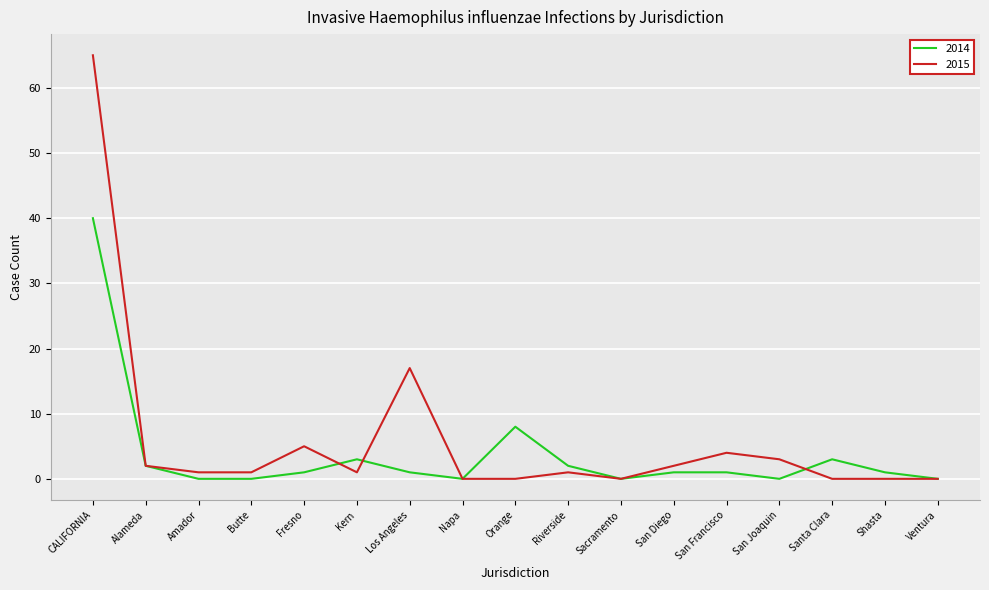

The value of 2014 at Orange is 8. True or false?

True